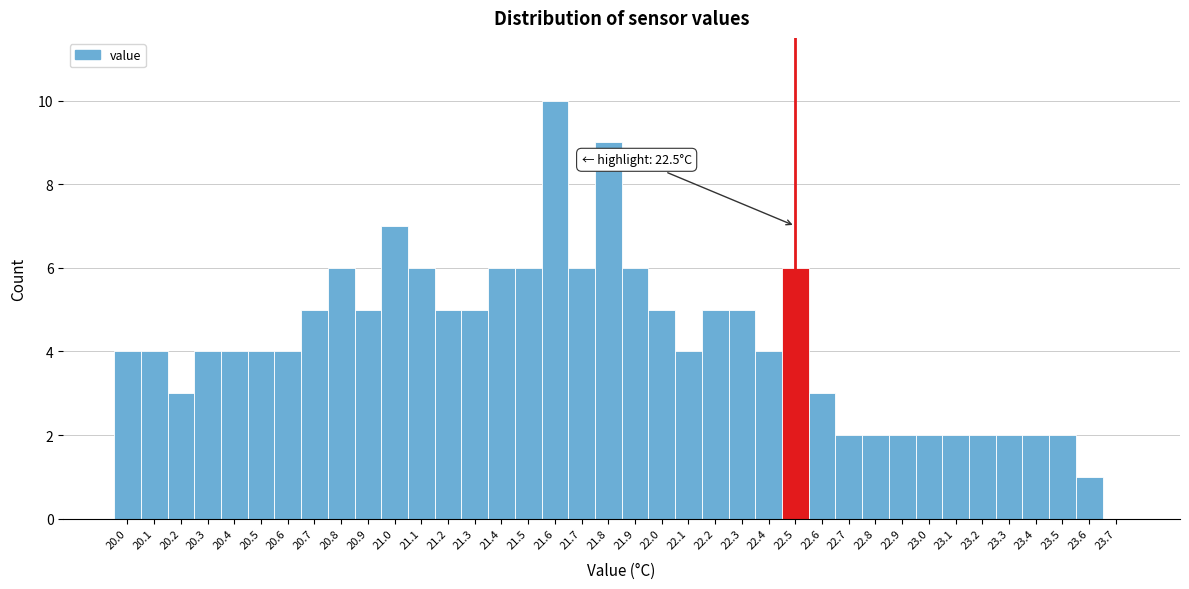

Over which range of the x-axis is the bar tallest?

21.55 to 21.65